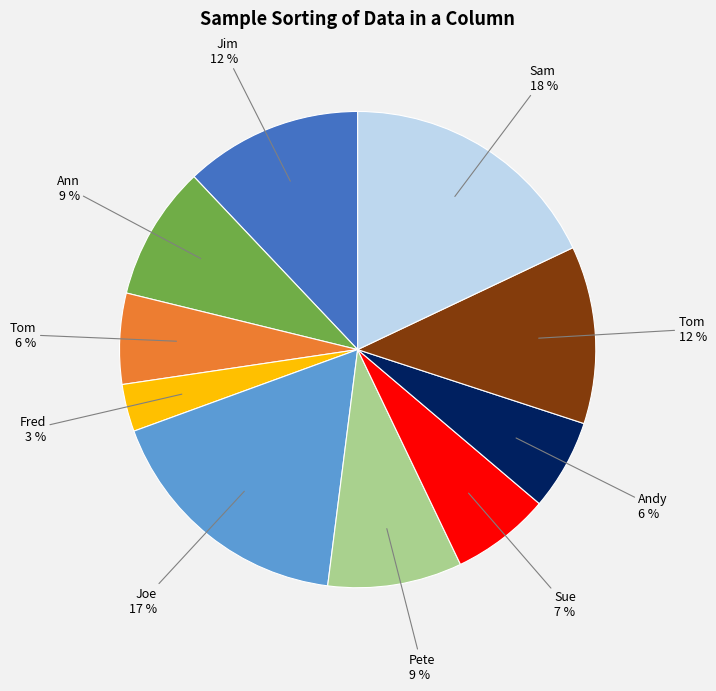

Does any single category account for the majority?

No